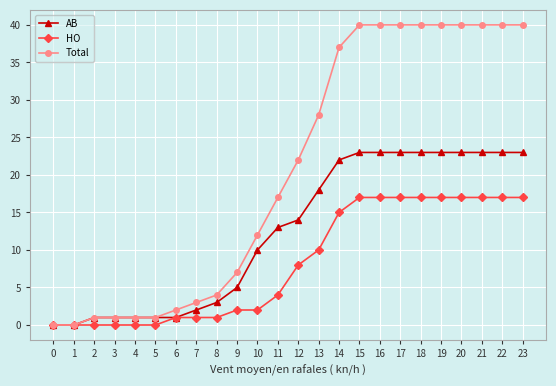

What is the greatest value displayed?

40